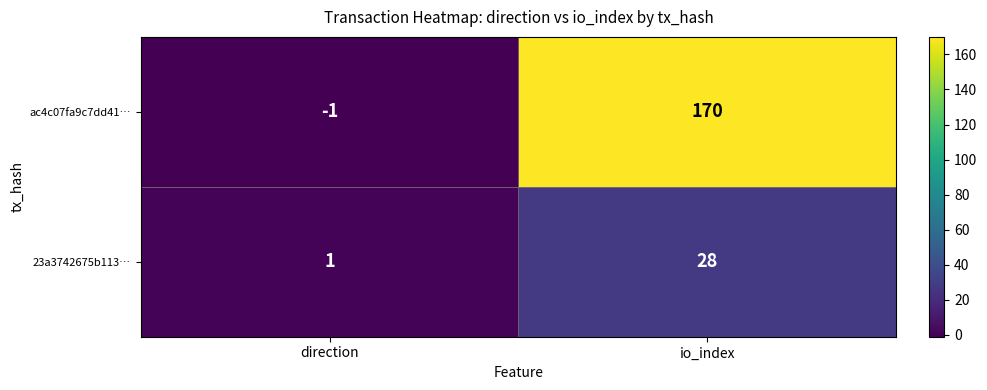

What is the spread (max minus min) of values at direction?

2